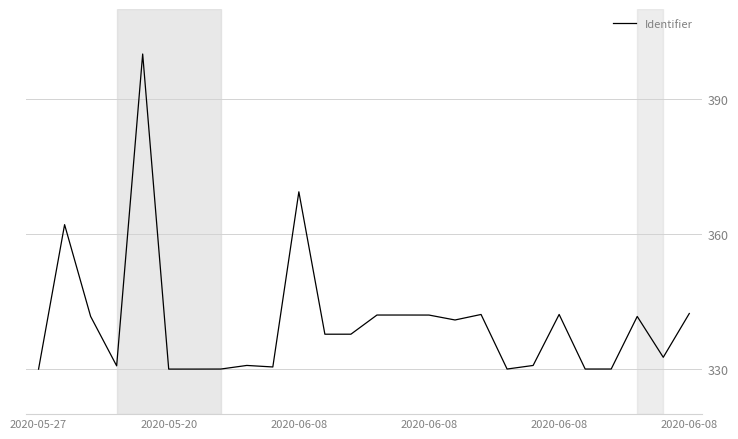

What is the smallest value displayed?

330.0